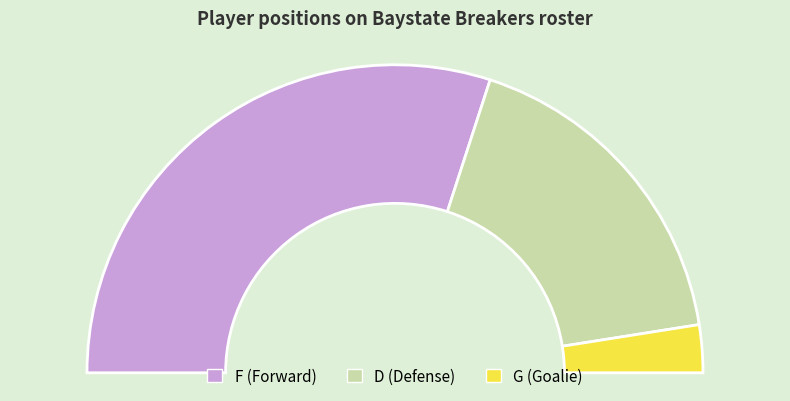

What is the change in value from F to D?

-5